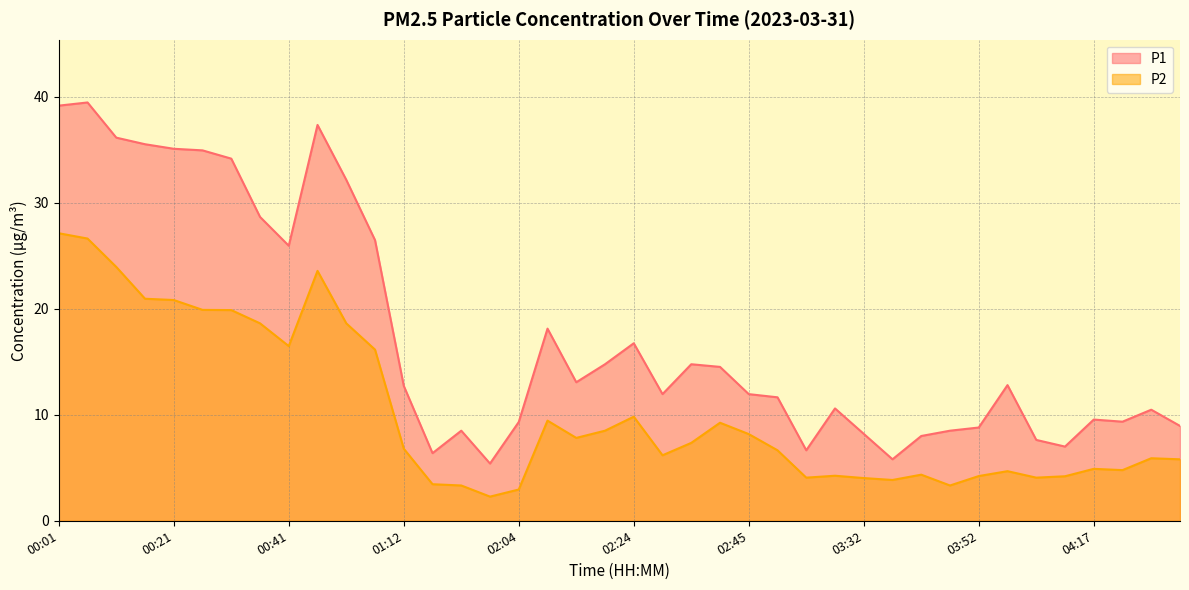

What is the label of the 34th point from the left?

03:57